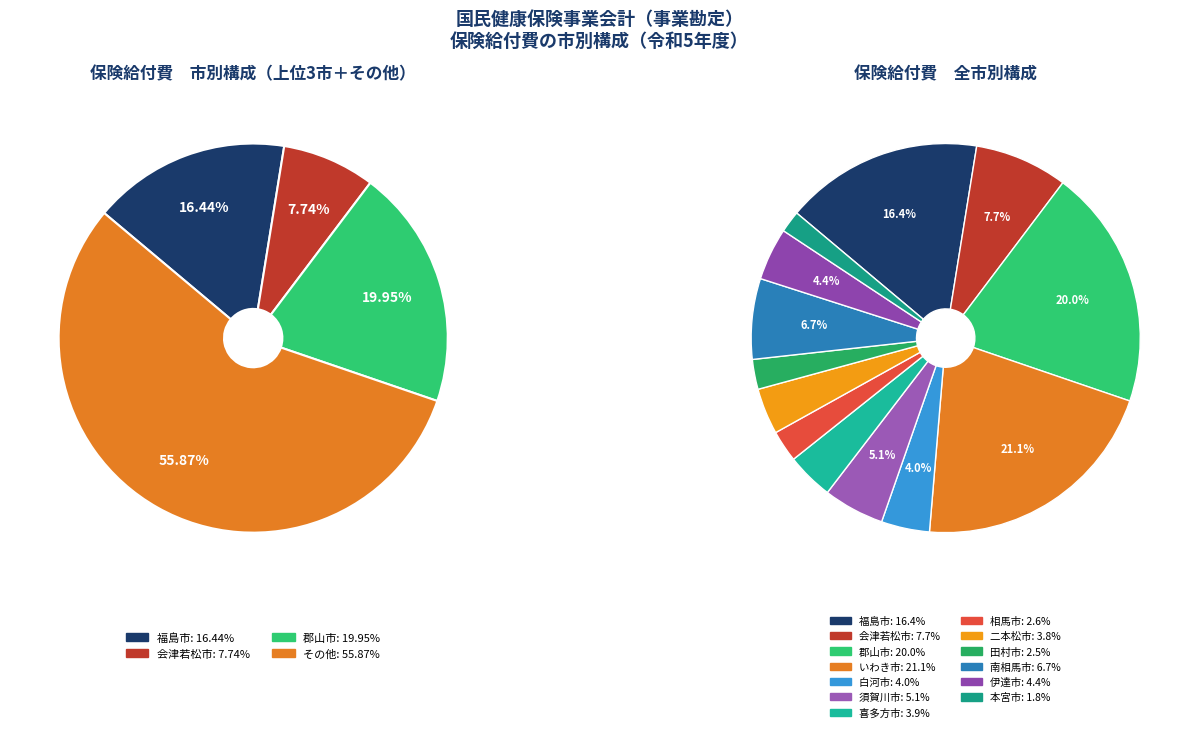

What percentage do 田村市 and いわき市 together represent?

23.6%